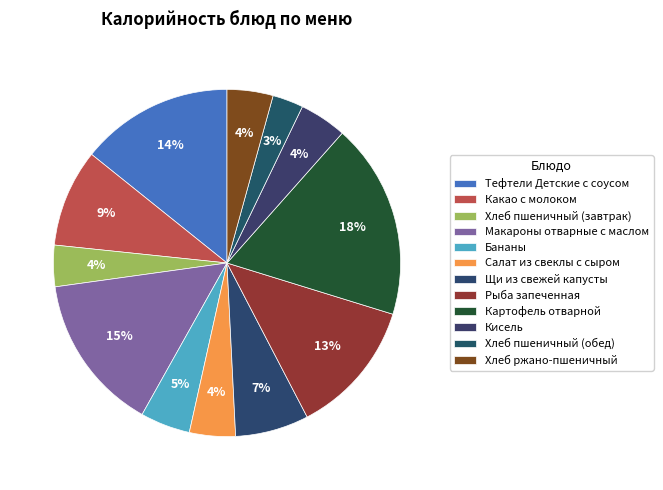

Which has a higher value, Тефтели Детские с соусом or Хлеб пшеничный (завтрак)?

Тефтели Детские с соусом